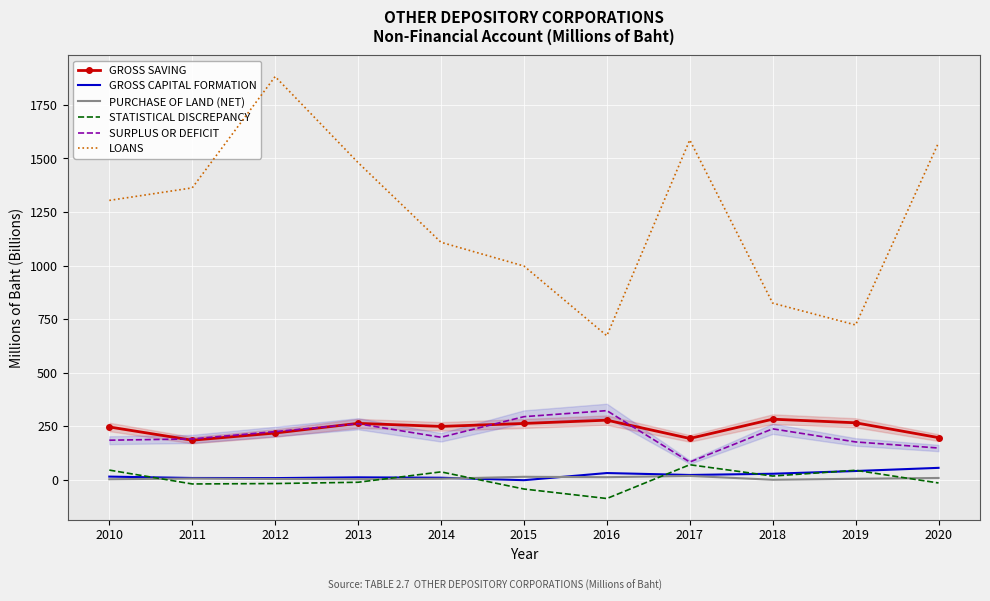

Which series has the widest spread of values?

LOANS